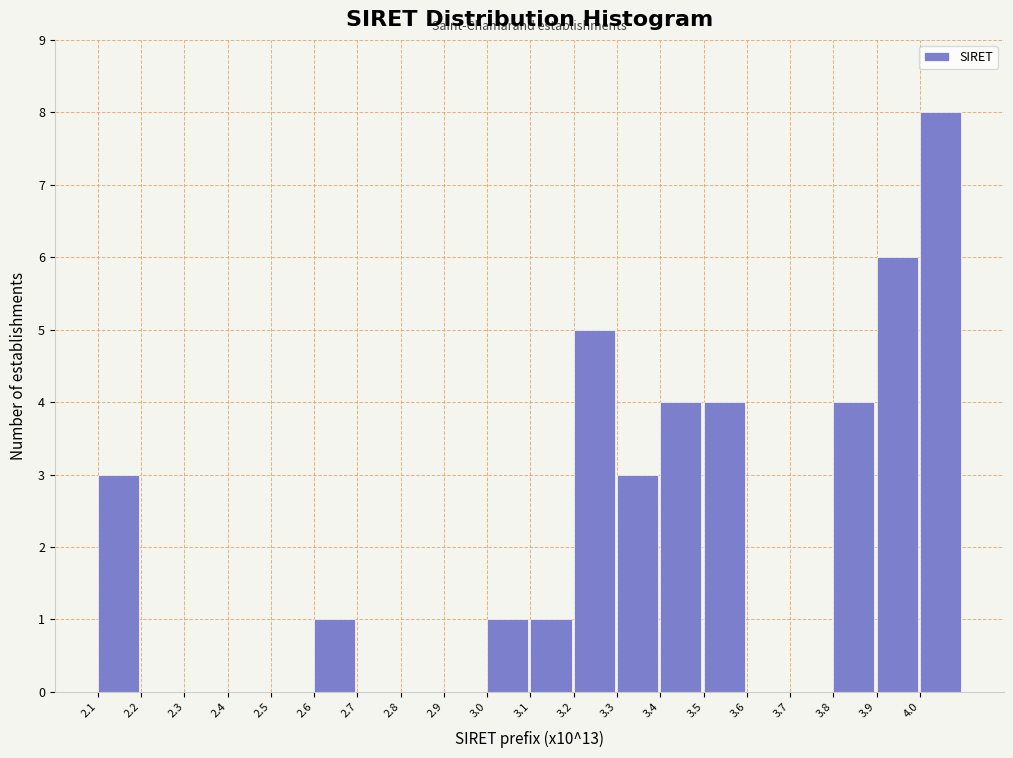

Reading left to right, extract all data points from this chart.

2.1=3	2.2=0	2.3=0	2.4=0	2.5=0	2.6=1	2.7=0	2.8=0	2.9=0	3.0=1	3.1=1	3.2=5	3.3=3	3.4=4	3.5=4	3.6=0	3.7=0	3.8=4	3.9=6	4.0=8